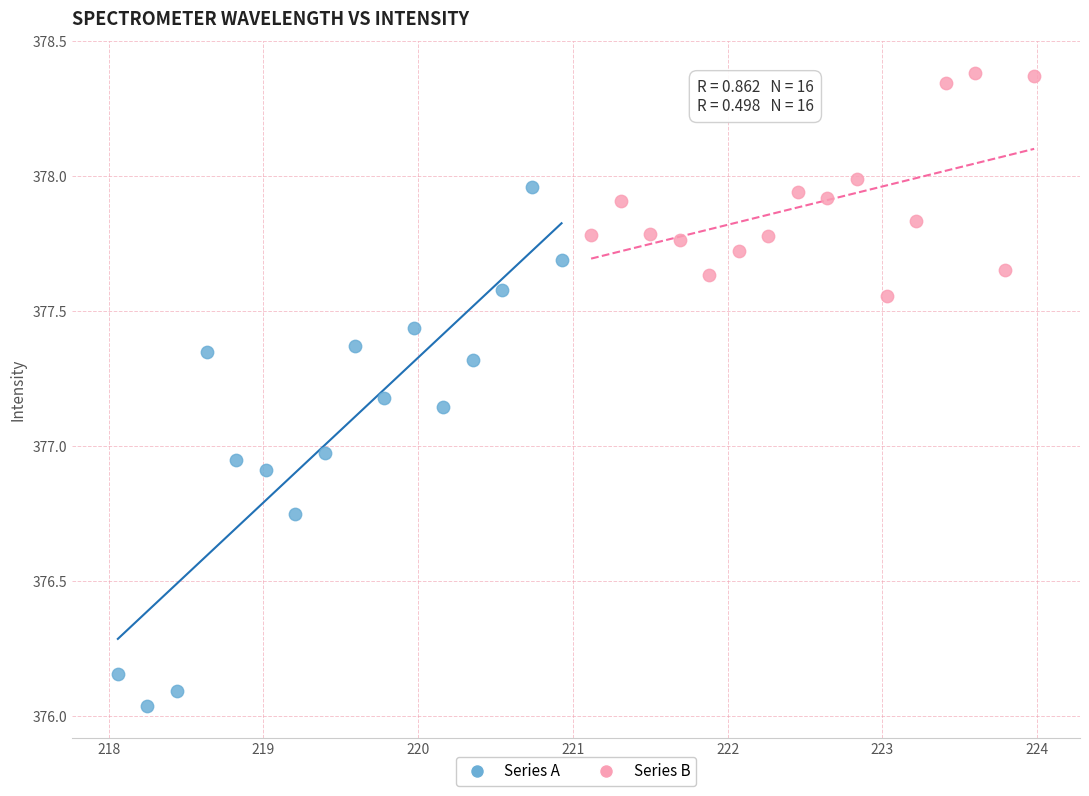

Which series reaches the minimum Y coordinate?

Series A